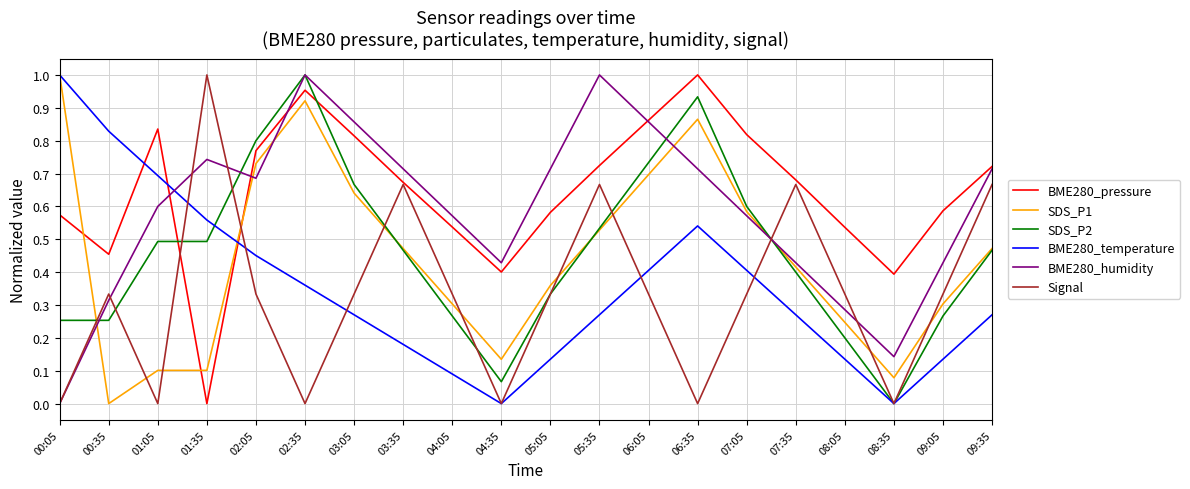

How many Signal values are between 0 and 1?

20